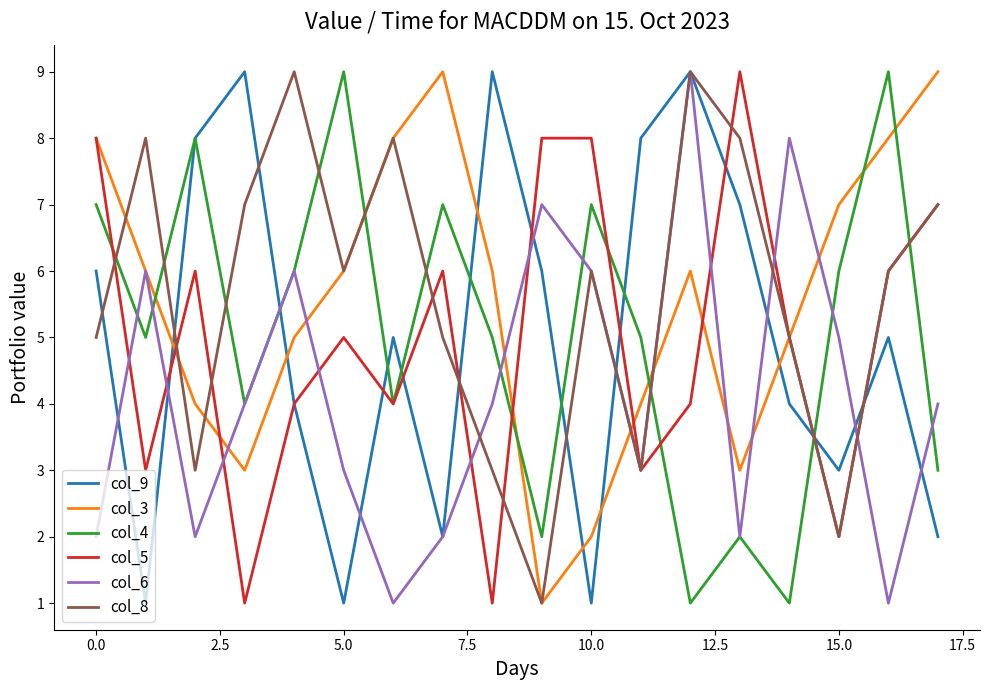

What is the average value of the col_9 series?

5